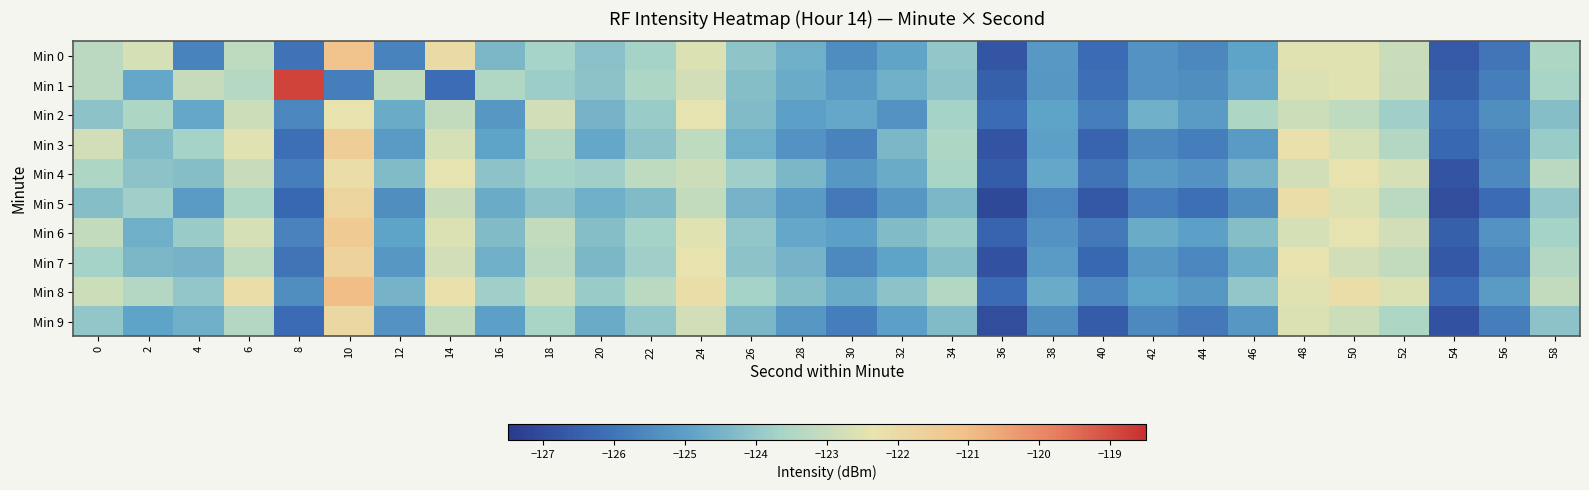

Reading left to right, list all the values displayed in this chart.

Min 0: 0=-123.2	2=-122.7	4=-125.7	6=-123.2	8=-126.0	10=-121.2	12=-125.7	14=-122.0	16=-124.4	18=-123.6	20=-124.2	22=-123.7	24=-122.6	26=-124.1	28=-124.6	30=-125.4	32=-124.9	34=-124.0	36=-126.8	38=-125.1	40=-126.2	42=-125.3	44=-125.5	46=-124.9	48=-122.5	50=-122.5	52=-123.0	54=-126.7	56=-126.0	58=-123.5
Min 1: 0=-123.3	2=-124.8	4=-123.1	6=-123.4	8=-118.8	10=-125.8	12=-123.1	14=-126.2	16=-123.5	18=-123.8	20=-124.1	22=-123.5	24=-122.8	26=-124.2	28=-124.7	30=-125.1	32=-124.6	34=-124.1	36=-126.5	38=-125.2	40=-126.1	42=-125.3	44=-125.4	46=-124.8	48=-122.6	50=-122.5	52=-123.0	54=-126.5	56=-125.8	58=-123.6
Min 2: 0=-124.1	2=-123.5	4=-124.8	6=-122.9	8=-125.6	10=-122.3	12=-124.7	14=-123.1	16=-125.2	18=-122.8	20=-124.5	22=-123.9	24=-122.4	26=-124.3	28=-125.0	30=-124.8	32=-125.3	34=-123.7	36=-126.2	38=-124.9	40=-125.8	42=-124.6	44=-125.1	46=-123.5	48=-122.9	50=-123.2	52=-123.8	54=-126.1	56=-125.4	58=-124.2
Min 3: 0=-122.8	2=-124.3	4=-123.7	6=-122.5	8=-126.1	10=-121.5	12=-125.1	14=-122.7	16=-124.9	18=-123.4	20=-124.8	22=-124.1	24=-123.2	26=-124.6	28=-125.3	30=-125.7	32=-124.4	34=-123.5	36=-126.8	38=-125.0	40=-126.4	42=-125.5	44=-125.8	46=-125.1	48=-122.2	50=-122.7	52=-123.4	54=-126.3	56=-125.7	58=-123.9
Min 4: 0=-123.5	2=-124.1	4=-124.2	6=-123.0	8=-125.8	10=-122.1	12=-124.3	14=-122.4	16=-124.1	18=-123.7	20=-123.8	22=-123.2	24=-122.9	26=-123.8	28=-124.4	30=-125.2	32=-124.7	34=-123.6	36=-126.6	38=-124.8	40=-126.0	42=-125.1	44=-125.3	46=-124.5	48=-122.8	50=-122.3	52=-122.7	54=-126.8	56=-125.5	58=-123.3
Min 5: 0=-124.2	2=-123.8	4=-125.1	6=-123.5	8=-126.3	10=-121.8	12=-125.4	14=-123.0	16=-124.7	18=-124.1	20=-124.6	22=-124.3	24=-123.1	26=-124.5	28=-125.1	30=-125.9	32=-125.2	34=-124.4	36=-127.1	38=-125.6	40=-126.7	42=-125.8	44=-126.1	46=-125.4	48=-122.1	50=-122.6	52=-123.3	54=-127.0	56=-126.2	58=-124.0
Min 6: 0=-123.1	2=-124.6	4=-123.9	6=-122.7	8=-125.7	10=-121.4	12=-124.9	14=-122.6	16=-124.3	18=-123.1	20=-124.2	22=-123.7	24=-122.5	26=-124.0	28=-124.8	30=-125.0	32=-124.3	34=-123.9	36=-126.4	38=-125.3	40=-125.9	42=-124.7	44=-125.0	46=-124.2	48=-122.7	50=-122.4	52=-122.8	54=-126.5	56=-125.3	58=-123.7
Min 7: 0=-123.7	2=-124.4	4=-124.5	6=-123.2	8=-126.0	10=-121.7	12=-125.2	14=-122.8	16=-124.6	18=-123.3	20=-124.4	22=-123.8	24=-122.3	26=-124.1	28=-124.5	30=-125.5	32=-124.9	34=-124.2	36=-126.9	38=-125.1	40=-126.3	42=-125.2	44=-125.6	46=-124.7	48=-122.3	50=-122.8	52=-123.1	54=-126.7	56=-125.6	58=-123.4
Min 8: 0=-122.9	2=-123.4	4=-124.0	6=-122.1	8=-125.4	10=-121.0	12=-124.5	14=-122.2	16=-123.8	18=-122.9	20=-123.9	22=-123.3	24=-122.1	26=-123.7	28=-124.2	30=-124.7	32=-124.1	34=-123.4	36=-126.2	38=-124.7	40=-125.6	42=-124.9	44=-125.2	46=-124.0	48=-122.5	50=-122.1	52=-122.6	54=-126.2	56=-125.1	58=-123.1
Min 9: 0=-124.0	2=-124.9	4=-124.6	6=-123.4	8=-126.2	10=-121.9	12=-125.3	14=-123.1	16=-125.0	18=-123.6	20=-124.7	22=-124.0	24=-122.8	26=-124.4	28=-125.2	30=-125.8	32=-125.0	34=-124.3	36=-127.0	38=-125.4	40=-126.6	42=-125.5	44=-125.9	46=-125.2	48=-122.6	50=-122.9	52=-123.5	54=-126.9	56=-125.8	58=-124.1